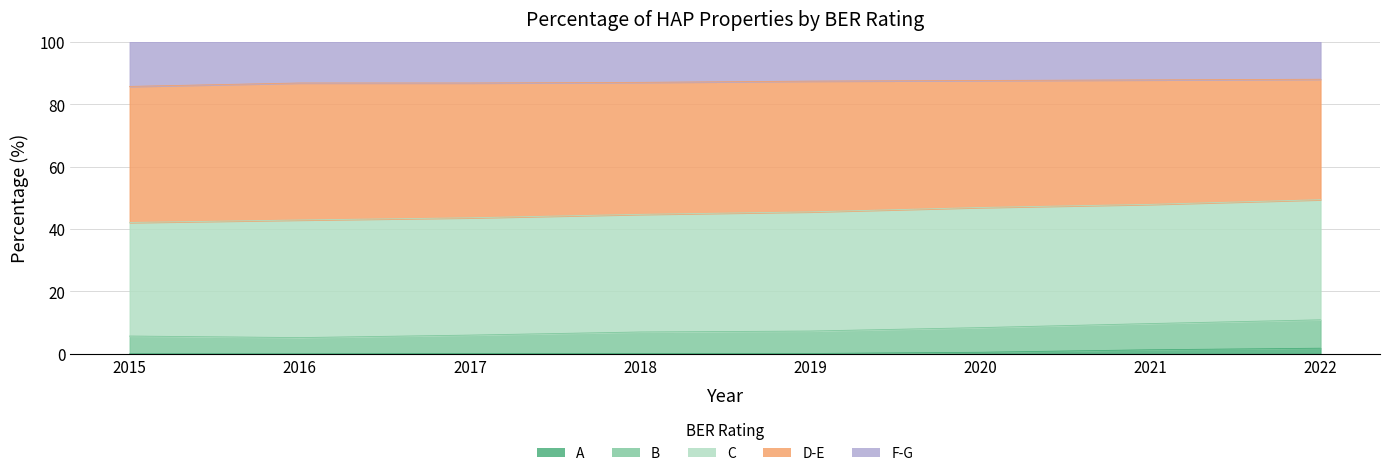

At 2017, list the series in order from smallest to largest.

A, B, D-E, F-G